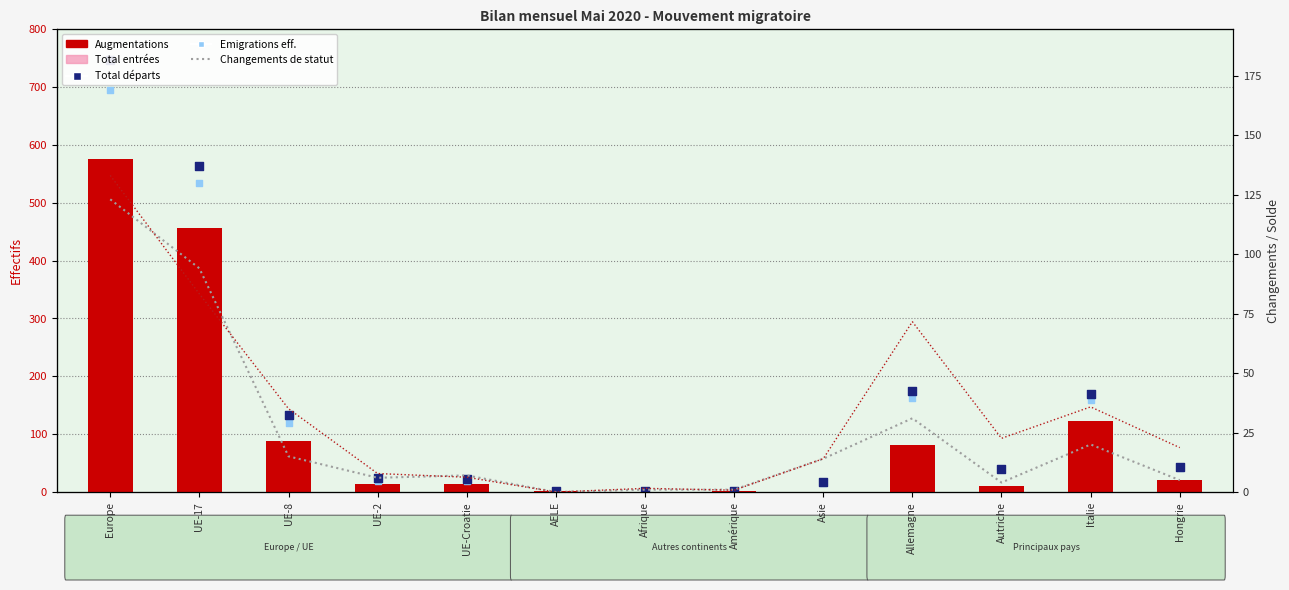

Which series contains the lowest Y value?

Augmentations